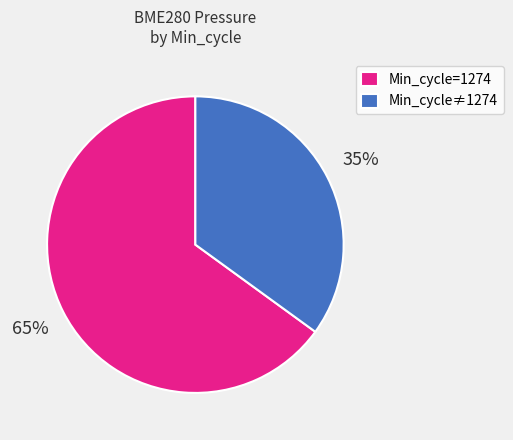

Approximately how many times larger is the value at Min_cycle≠1274 compared to Min_cycle=1274?

0.5